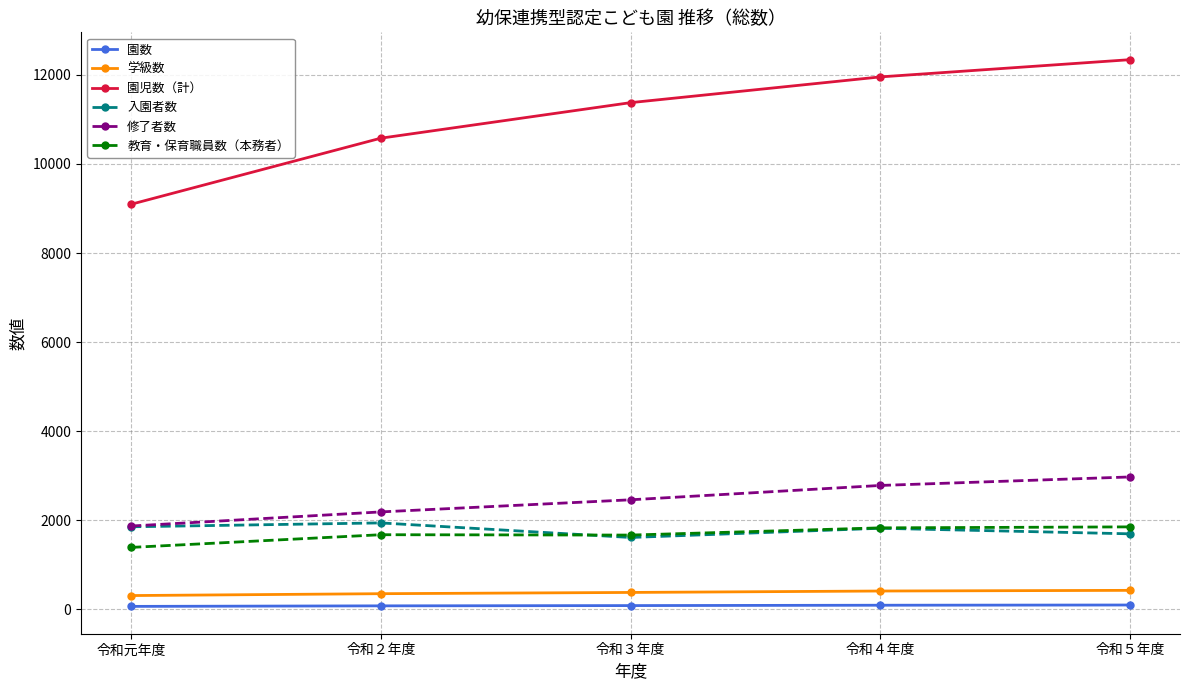

What value does the 修了者数 series have at 令和４年度?

2783